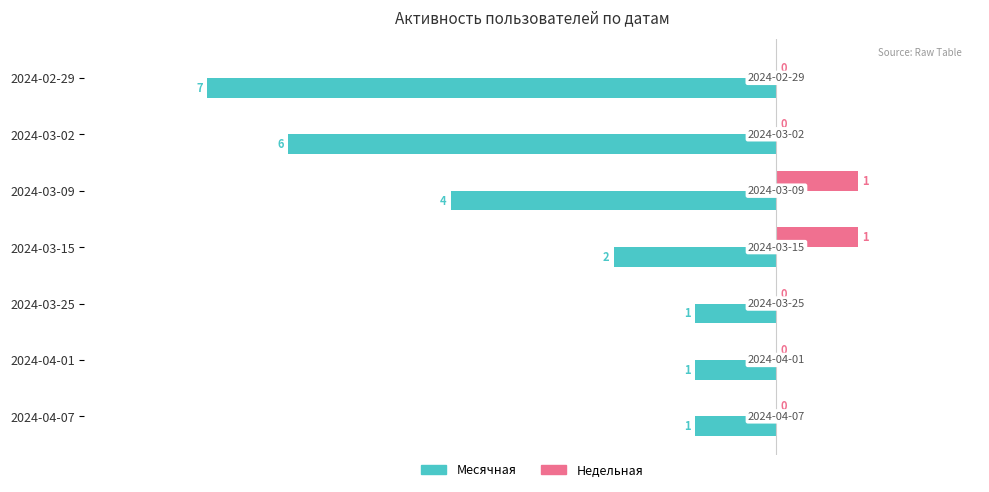

Between 2024-03-09 and 2024-03-02, which series saw the biggest shift?

Месячная